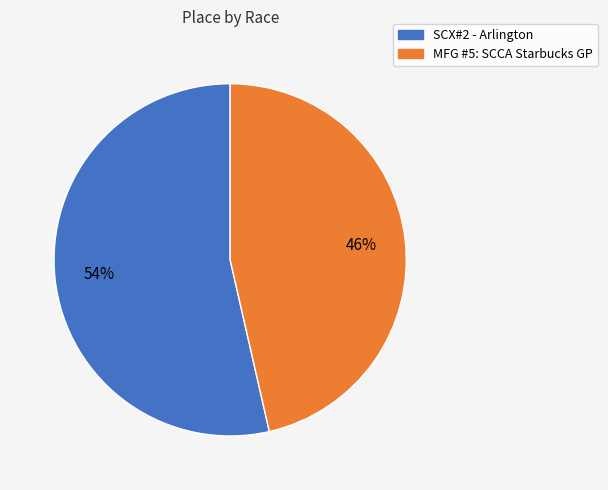

What percentage is the MFG #5: SCCA Starbucks GP slice, to the nearest percent?

46%